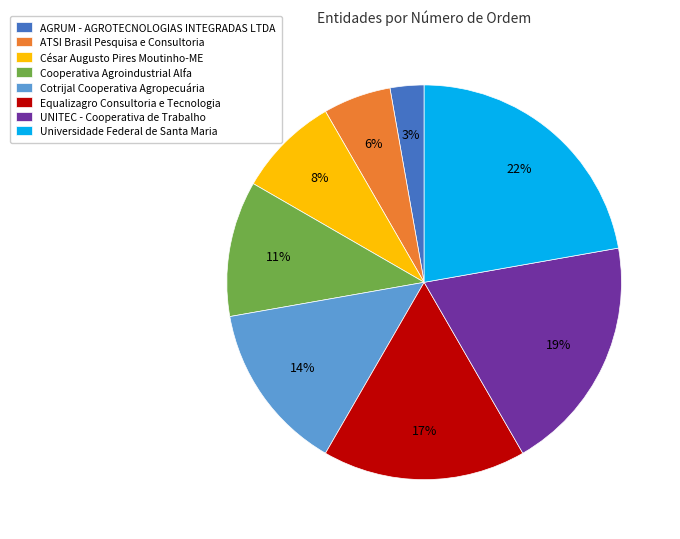

Which slice is the largest?

Universidade Federal de Santa Maria